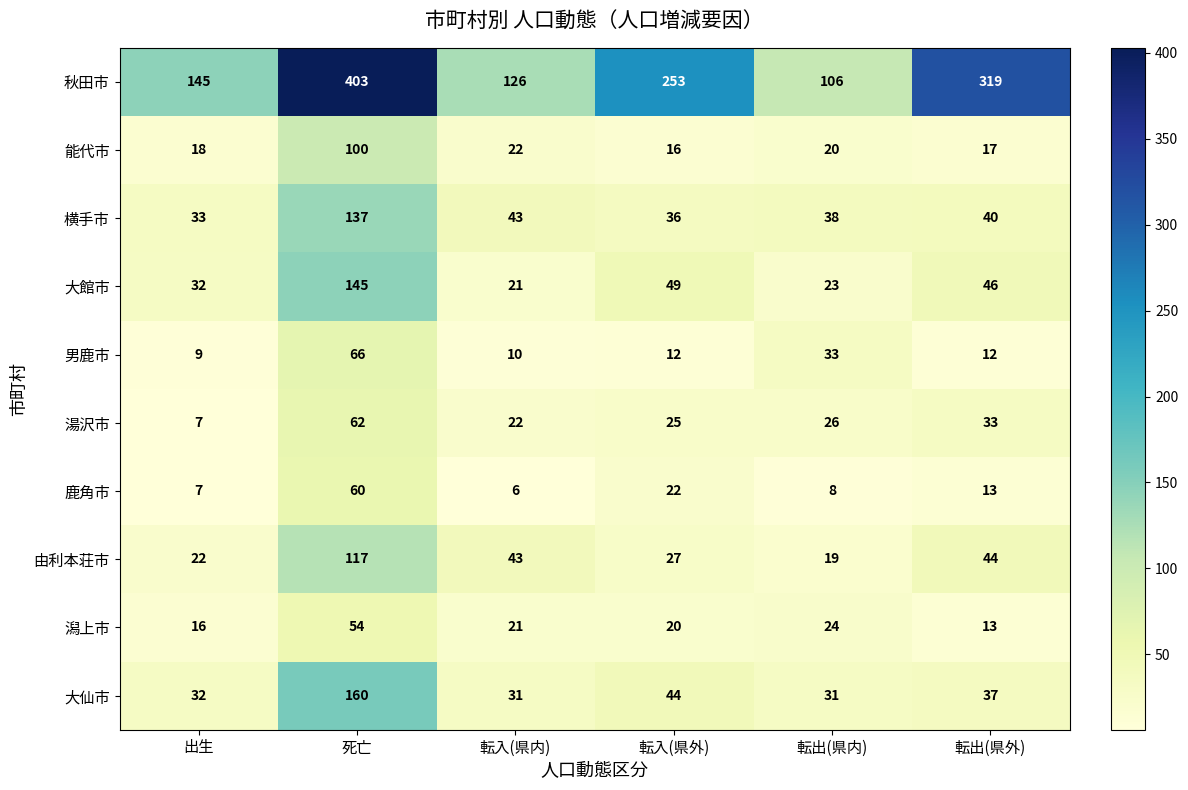

True or false: 男鹿市 has a value of 20 at 転出(県内).

False